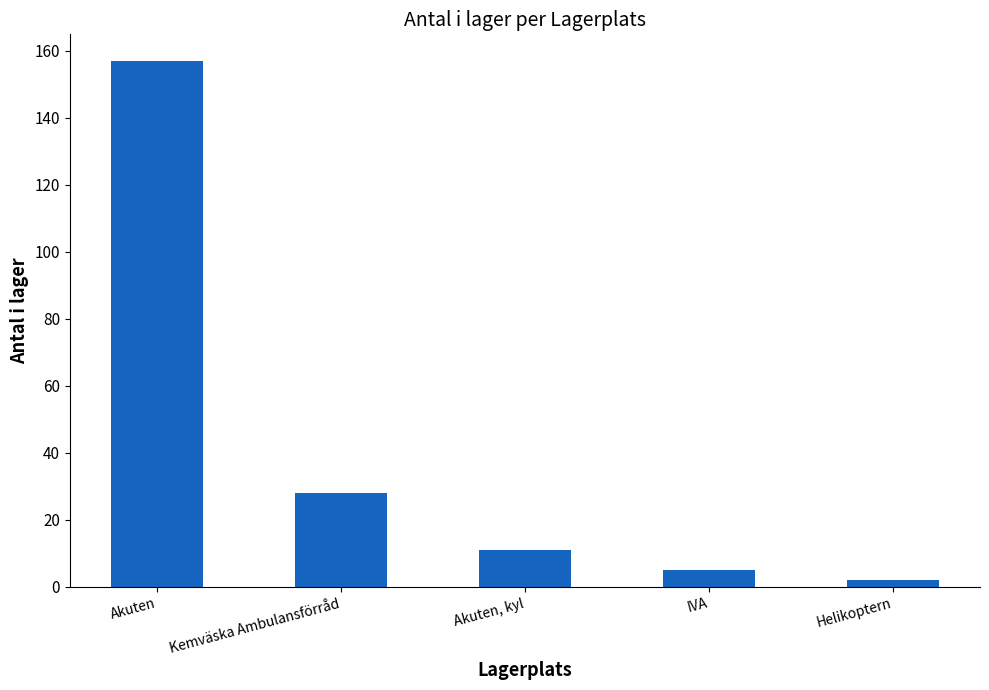

What is the sum of the values at Akuten, kyl and Helikoptern?

13